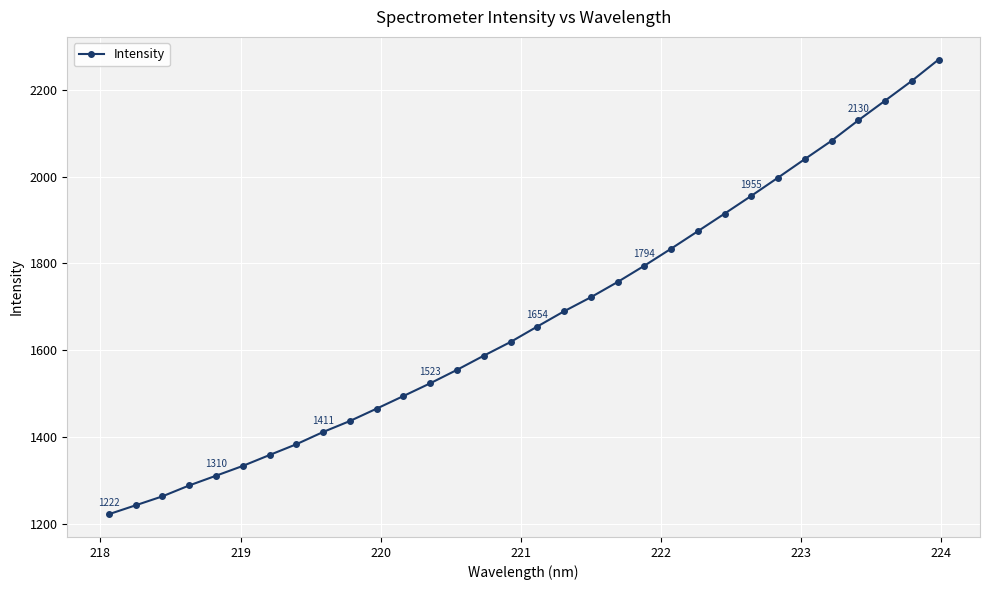

What is the value of the 28th point from the left?

2082.4